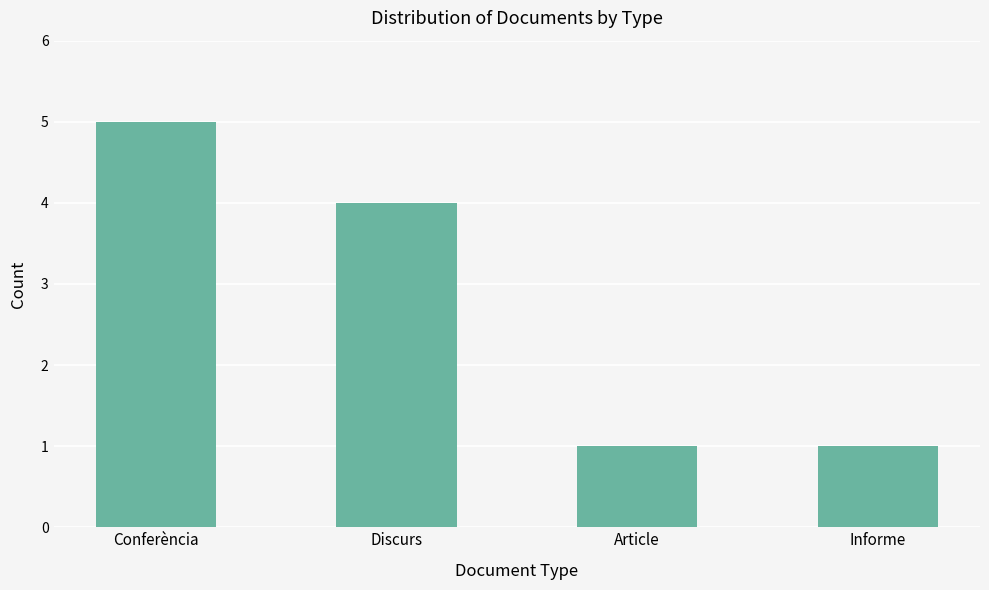

What is the label of the 1st bar from the left?

Conferència